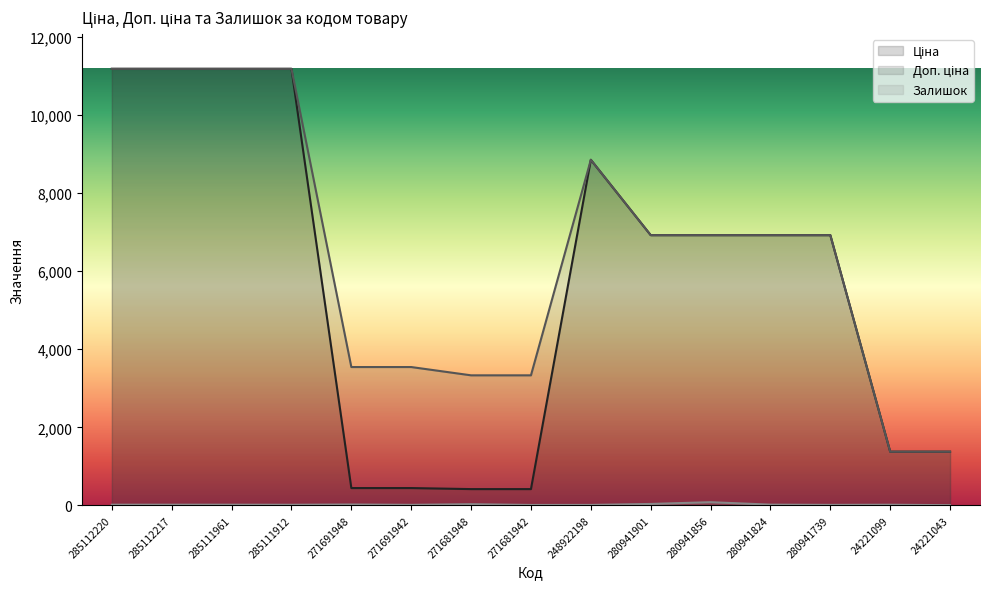

What is the maximum value for Залишок?

81.0